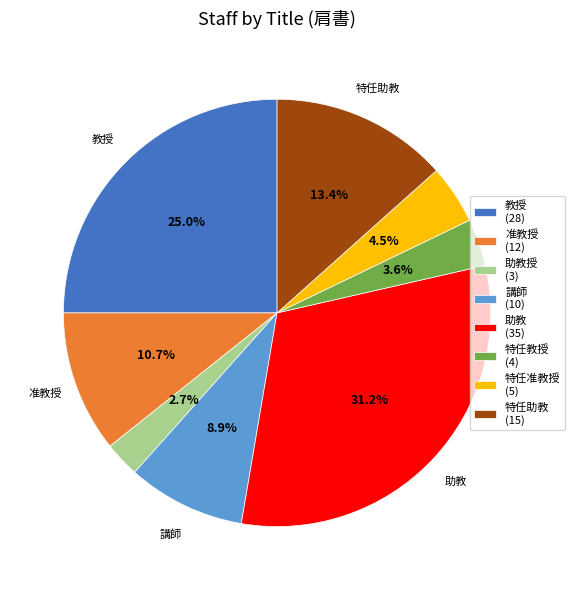

Is there any slice that represents more than half of the pie?

No